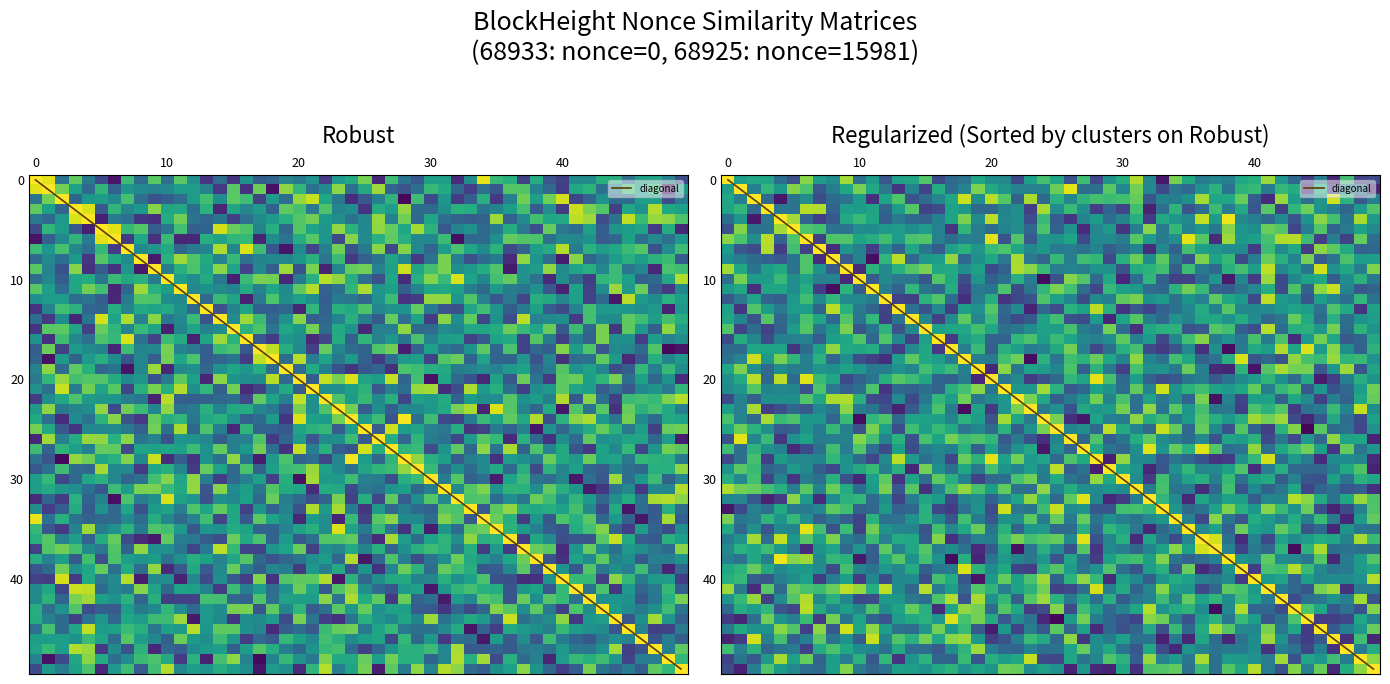

True or false: 68925 has a value of 26319 at 68925.

False